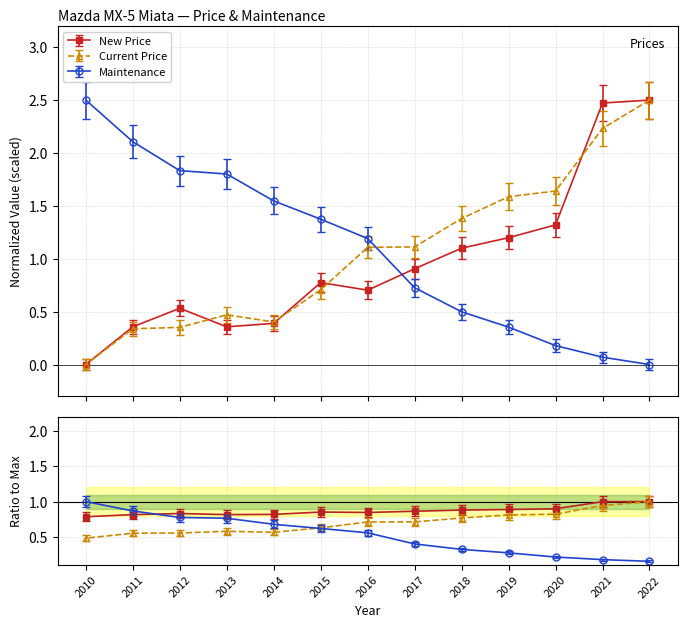

At which label does Maintenance reach its peak?

2010